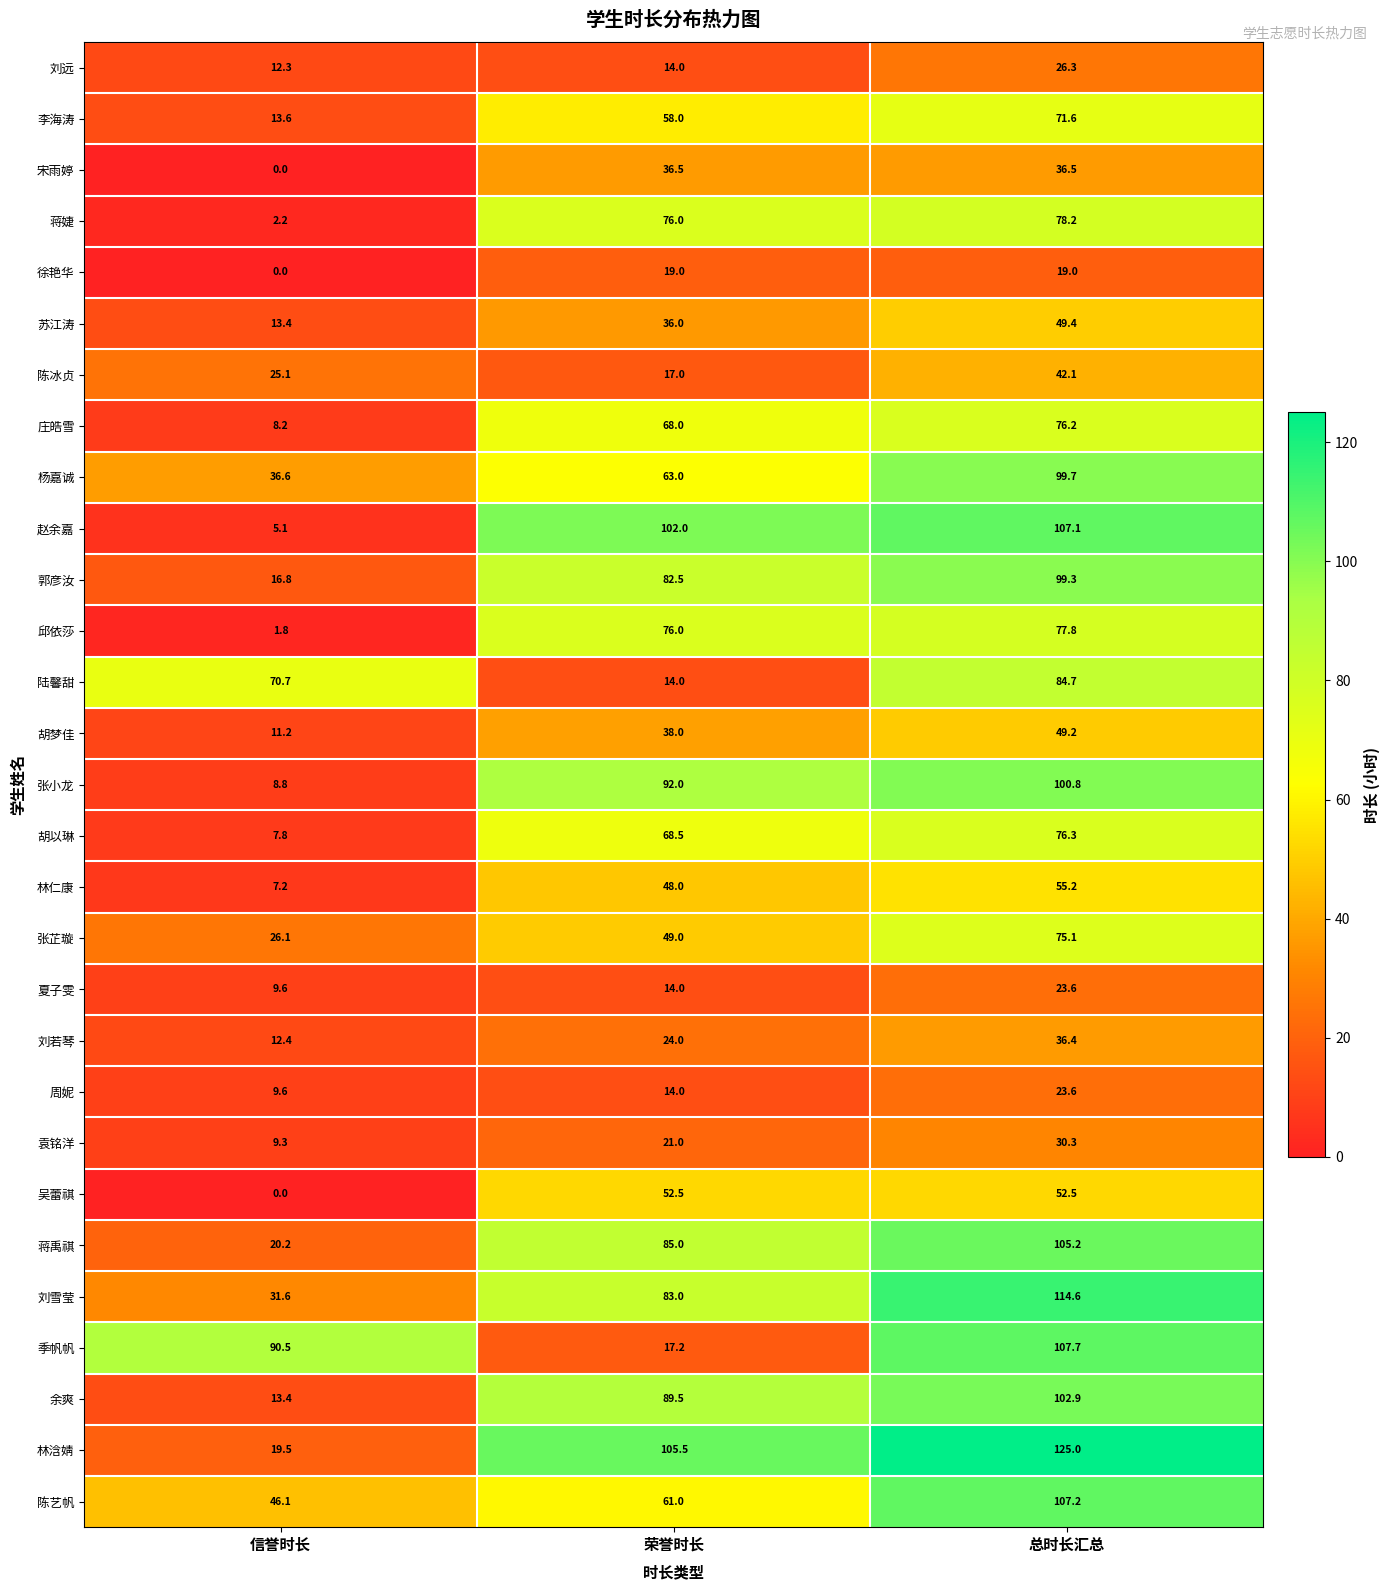

Read the 陆馨甜 value at 信誉时长.

70.7